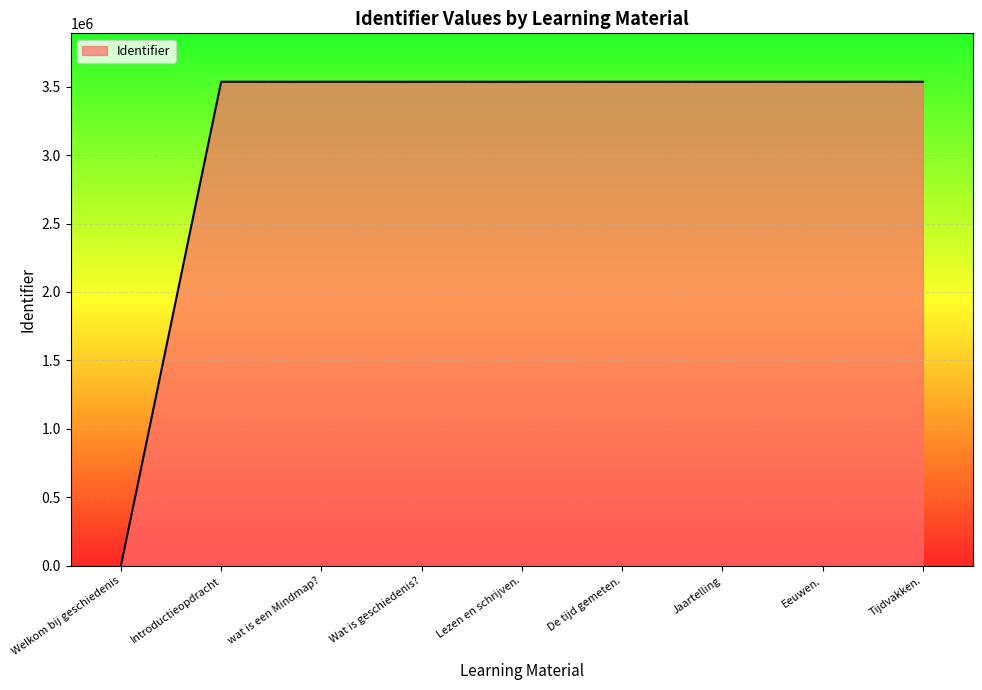

What is the ratio of the value at Tijdvakken. to the value at Eeuwen.?

1.0